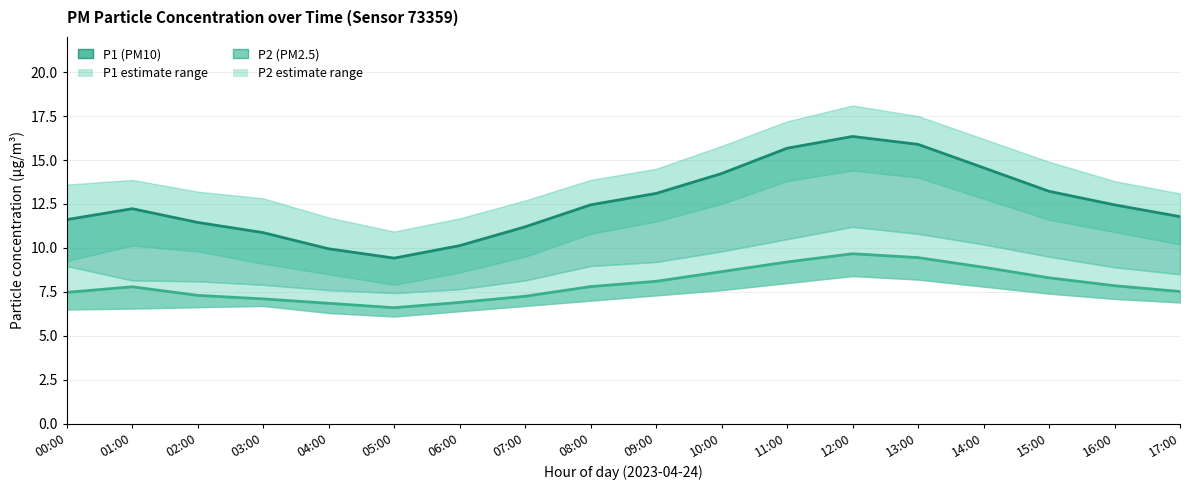

What is the sum of the P1 center values at 11:00 and 09:00?

28.8